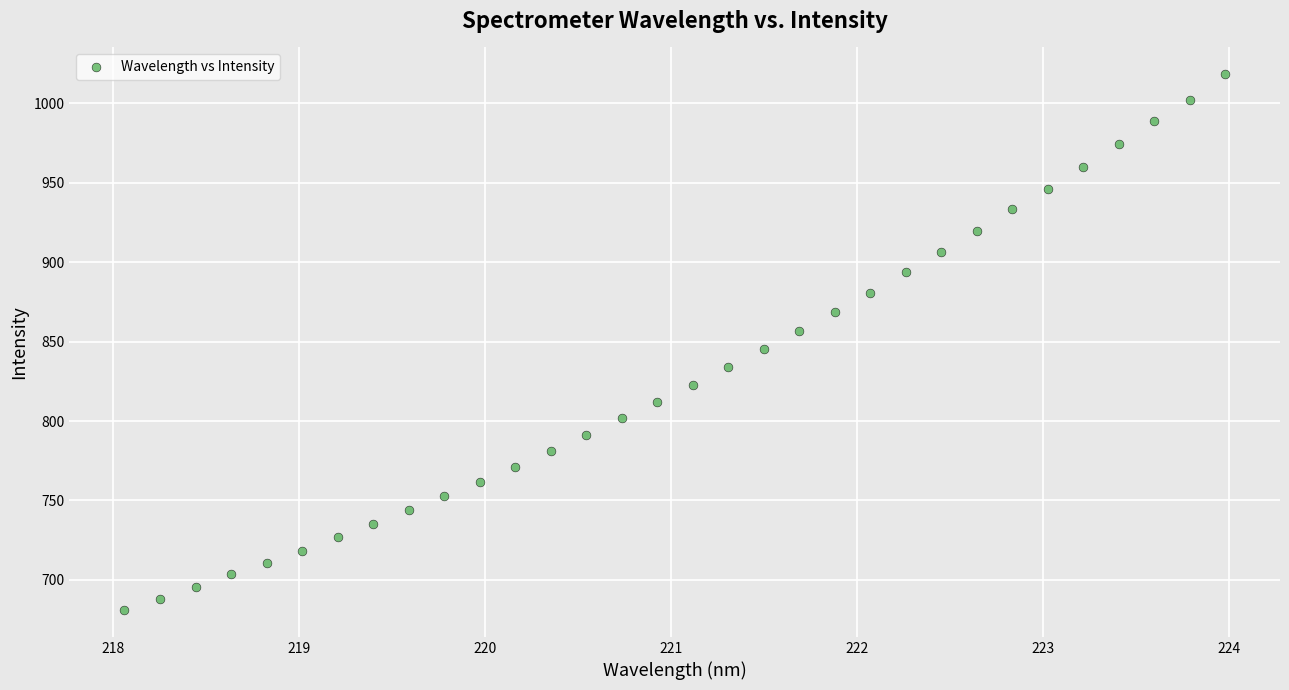

What is the range of Y values (max minus min)?

337.3